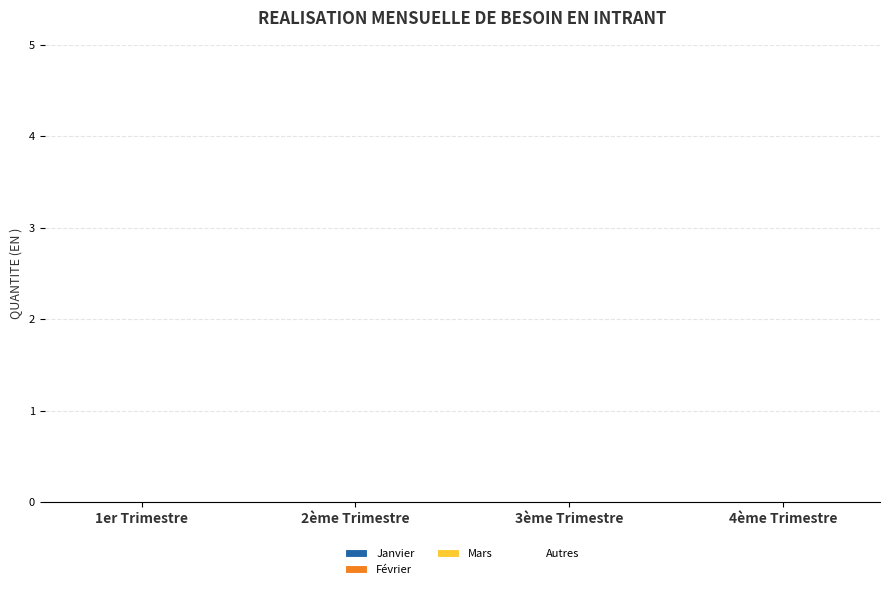

What is the greatest value displayed?

1